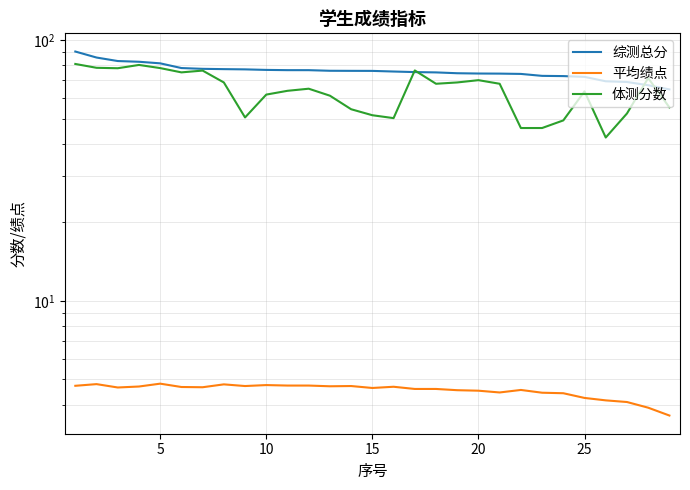

List the series in order of their overall mean, highest first.

综测总分, 体测分数, 平均绩点